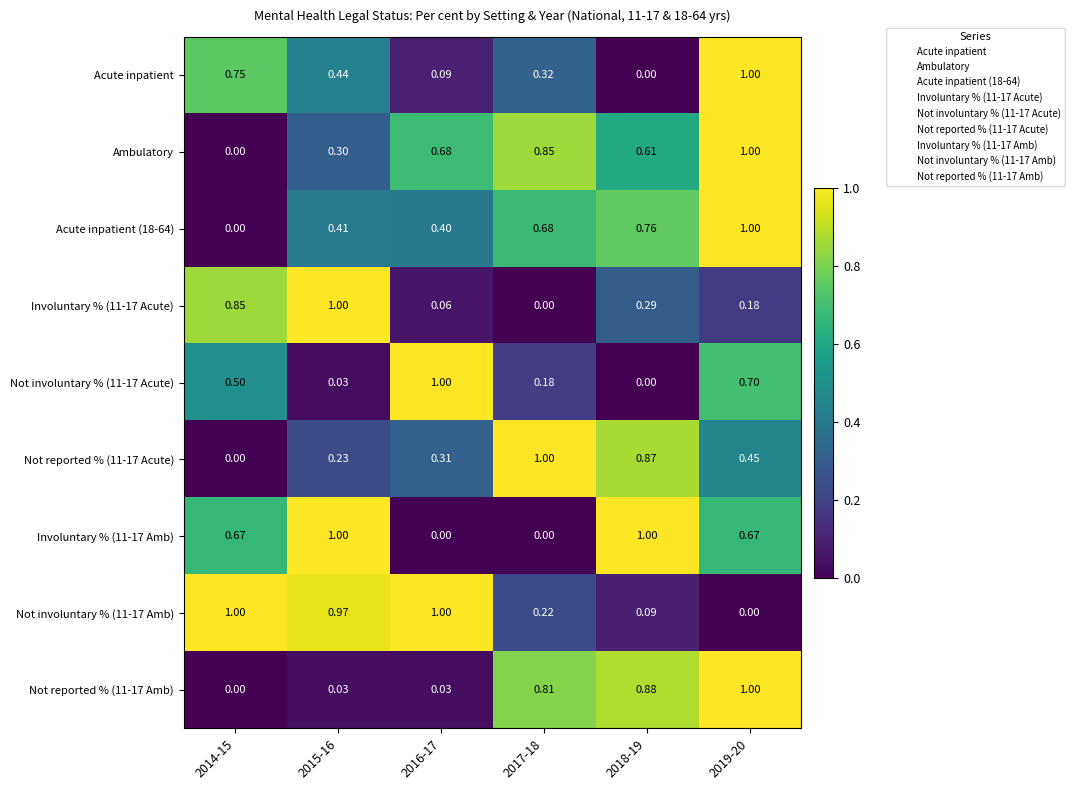

Is the value of Acute inpatient (18-64) at 2019-20 greater than the value of Involuntary % (11-17 Amb) at 2016-17?

Yes